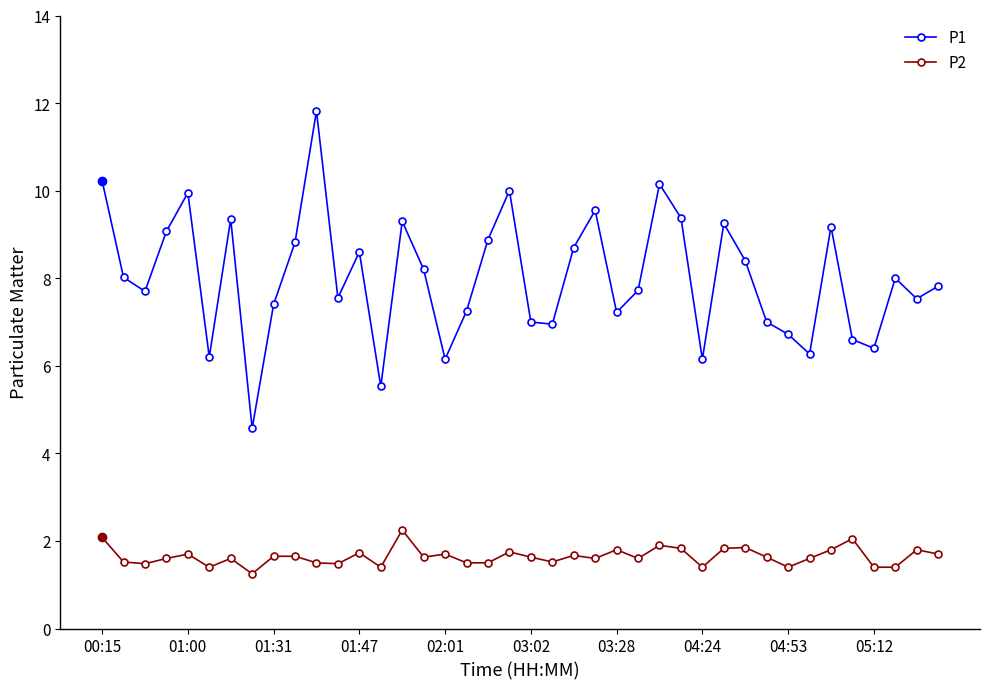

In P1, how many points are higher than both neighbors (excluding endpoints)?

11